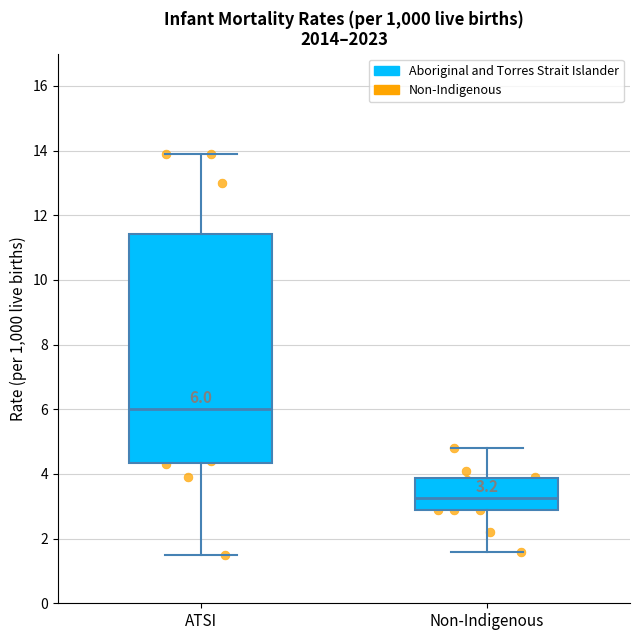

Comparing the boxes themselves (not the whiskers), which one is the tallest?

ATSI